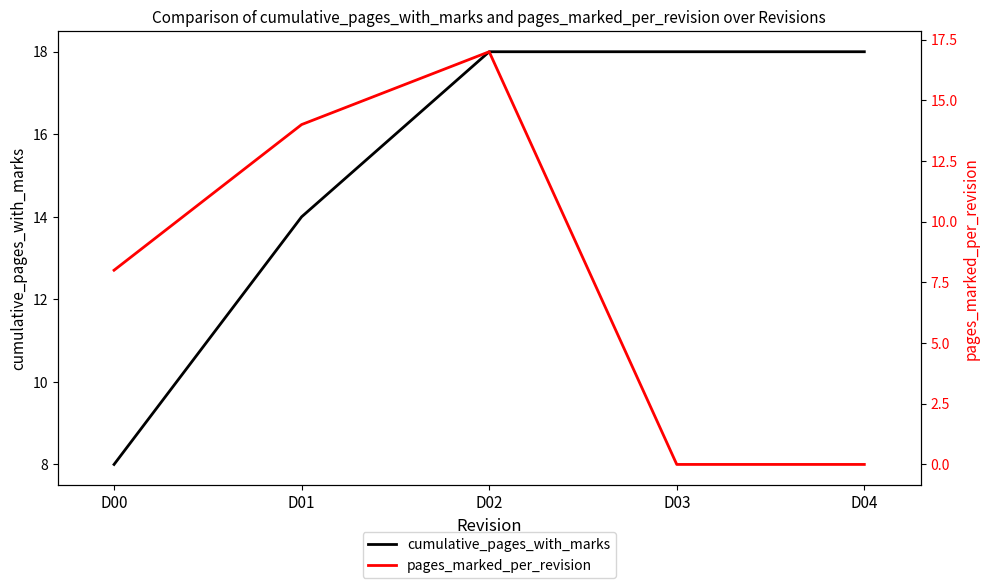

Reading left to right, list all the values displayed in this chart.

cumulative_pages_with_marks: D00=8	D01=14	D02=18	D03=18	D04=18
pages_marked_per_revision: D00=8	D01=14	D02=17	D03=0	D04=0